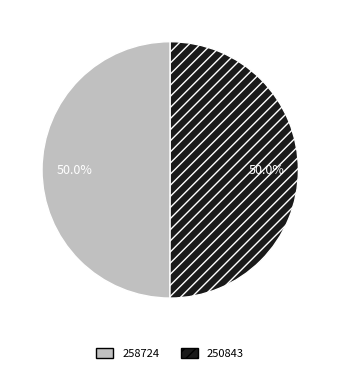

Is the sum of 258724 and 250843 greater than half?

Yes